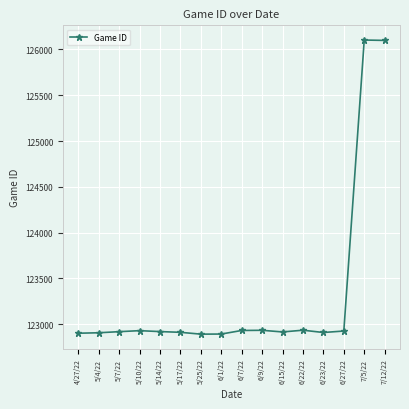

How many data points does each series have?

16